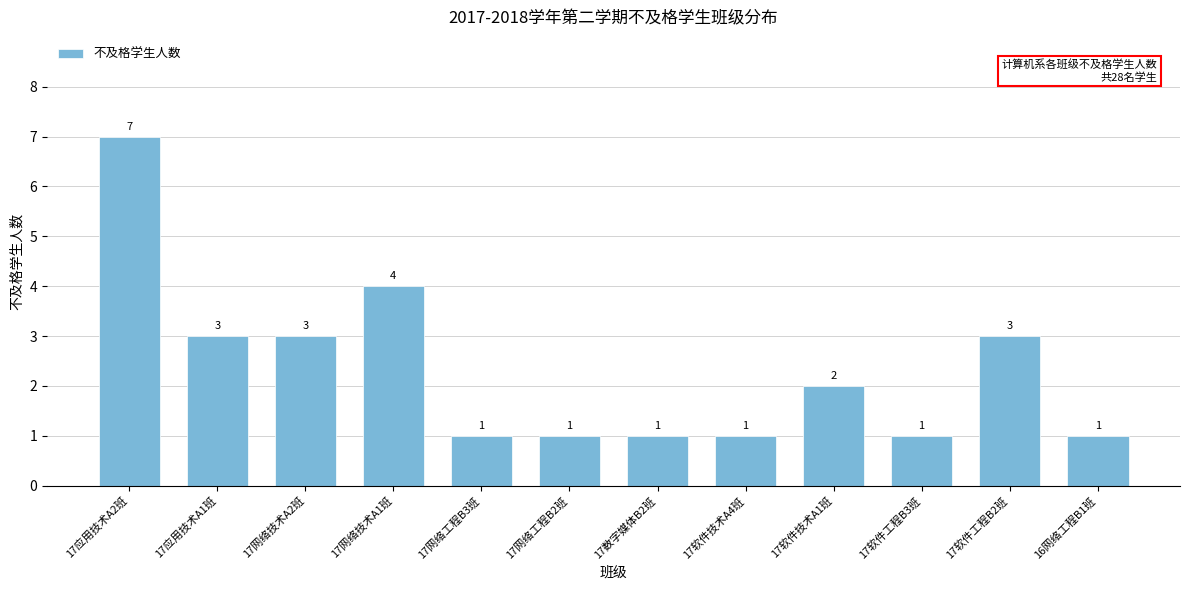

Reading right to left, list all the values displayed in this chart.

16网络工程B1班=1	17软件工程B2班=3	17软件工程B3班=1	17软件技术A1班=2	17软件技术A4班=1	17数字媒体B2班=1	17网络工程B2班=1	17网络工程B3班=1	17网络技术A1班=4	17网络技术A2班=3	17应用技术A1班=3	17应用技术A2班=7